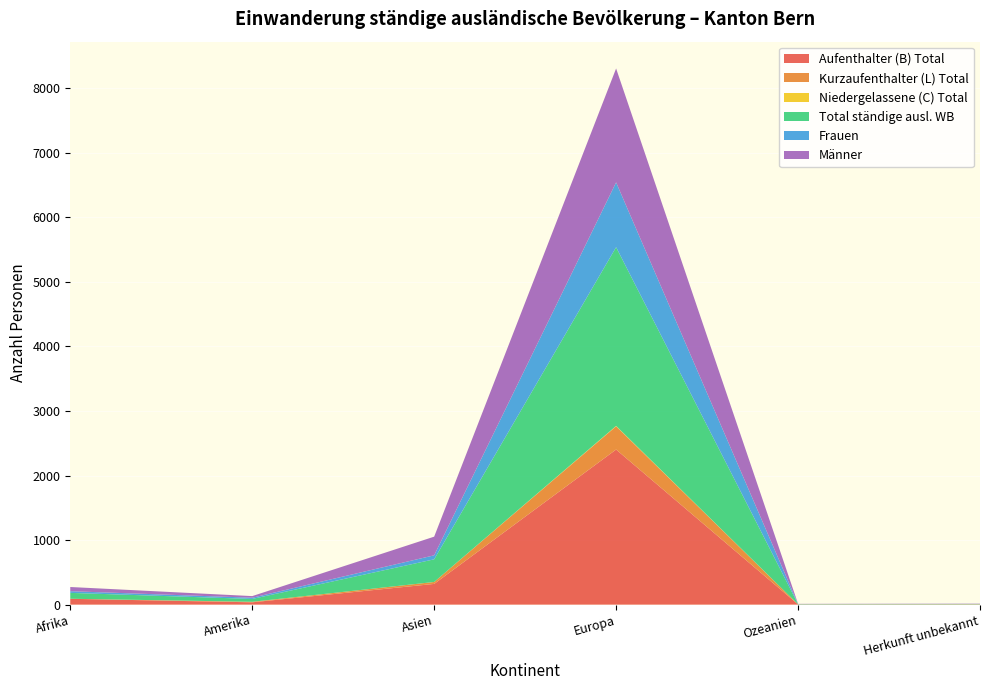

Reading right to left, list all the values displayed in this chart.

Aufenthalter (B) Total: Herkunft unbekannt=5	Ozeanien=4	Europa=2403	Asien=321	Amerika=36	Afrika=90
Kurzaufenthalter (L) Total: Herkunft unbekannt=0	Ozeanien=0	Europa=360	Asien=30	Amerika=8	Afrika=1
Niedergelassene (C) Total: Herkunft unbekannt=0	Ozeanien=0	Europa=6	Asien=0	Amerika=0	Afrika=0
Total ständige ausl. WB: Herkunft unbekannt=5	Ozeanien=4	Europa=2769	Asien=351	Amerika=44	Afrika=91
Frauen: Herkunft unbekannt=1	Ozeanien=2	Europa=1004	Asien=62	Amerika=19	Afrika=26
Männer: Herkunft unbekannt=4	Ozeanien=2	Europa=1765	Asien=289	Amerika=25	Afrika=65